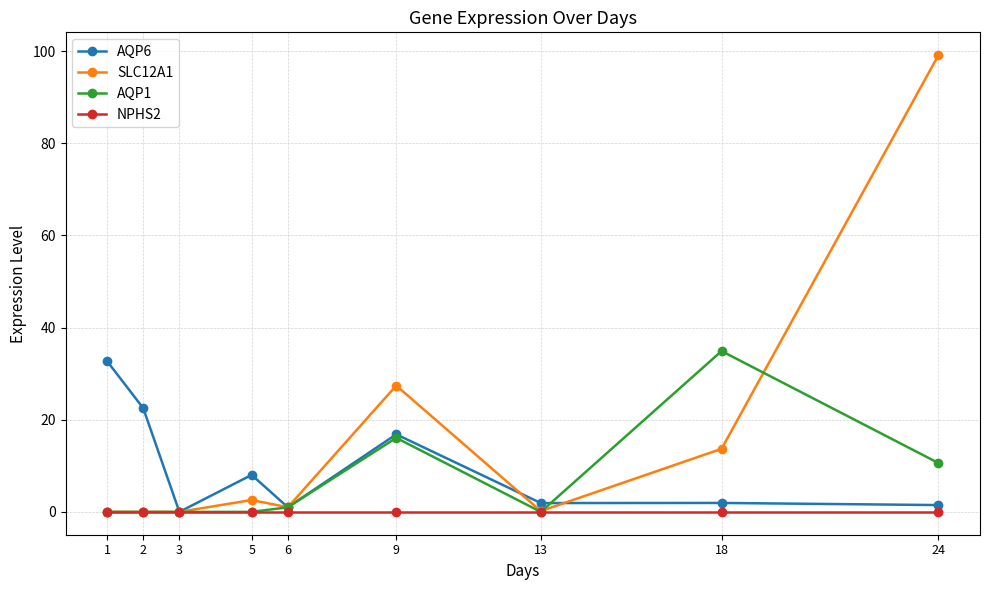

What is the sum of all SLC12A1 values?

144.0